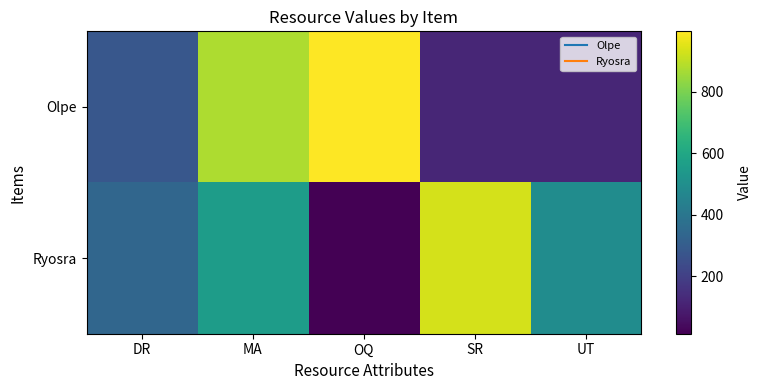

Which label corresponds to the smallest value in the chart?

OQ